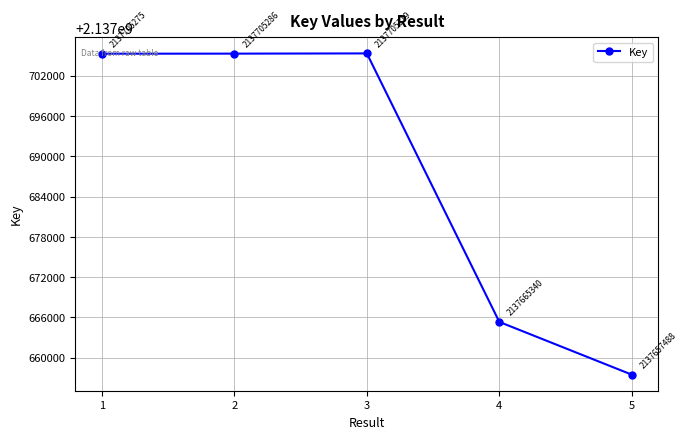

Rank the categories by value from lowest to highest.

5, 4, 1, 2, 3